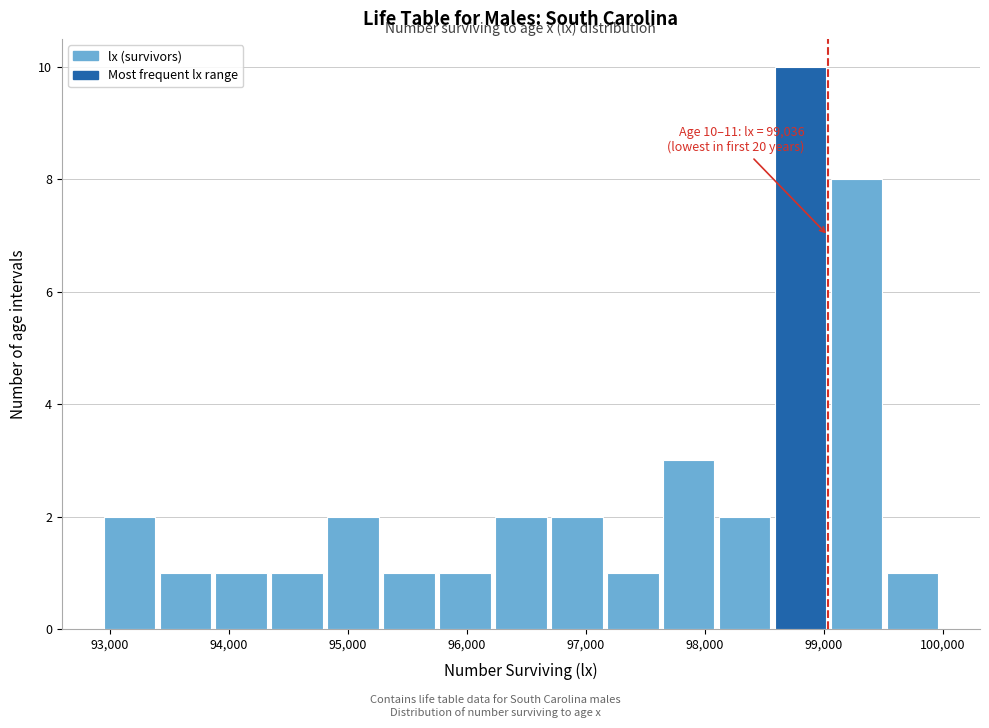

Which range on the x-axis has the tallest bar?

98600 to 99100